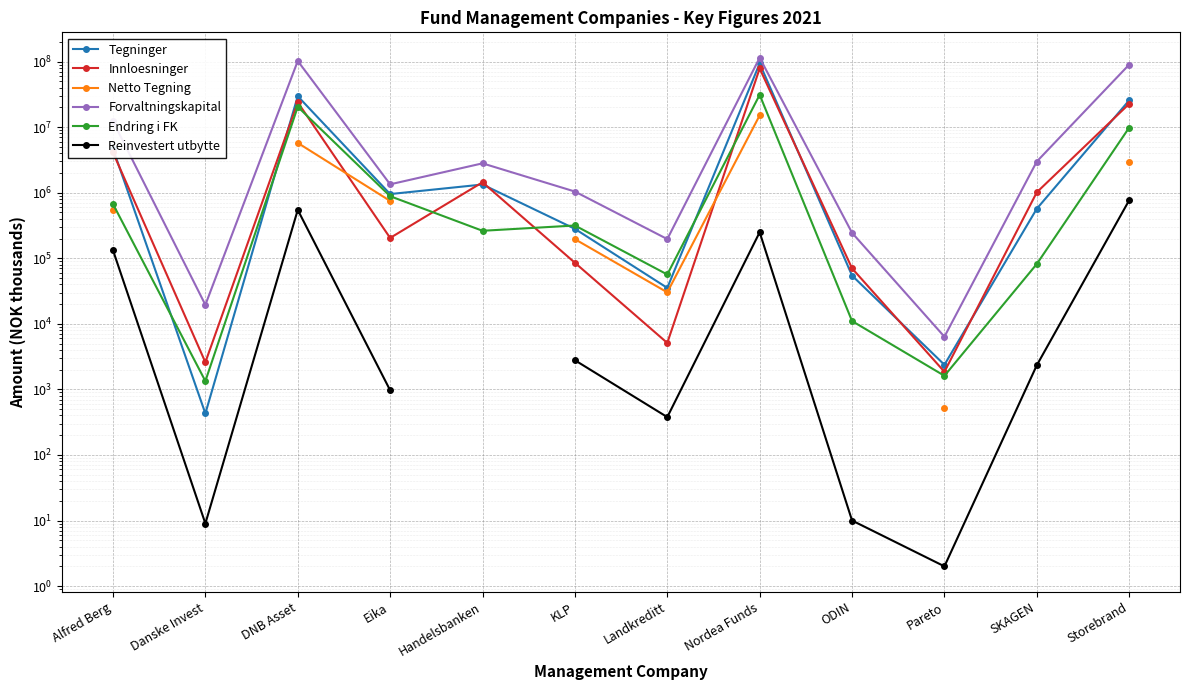

How many lines are shown in the chart?

6